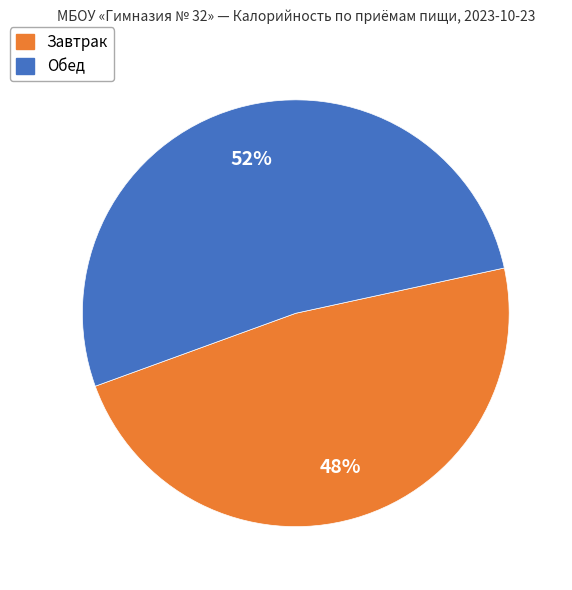

Does any single category account for the majority?

Yes